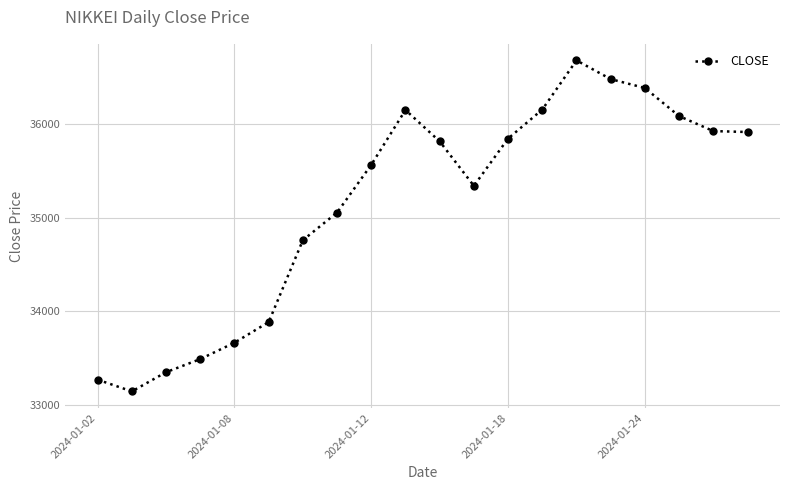

How many values are below 35815?

10